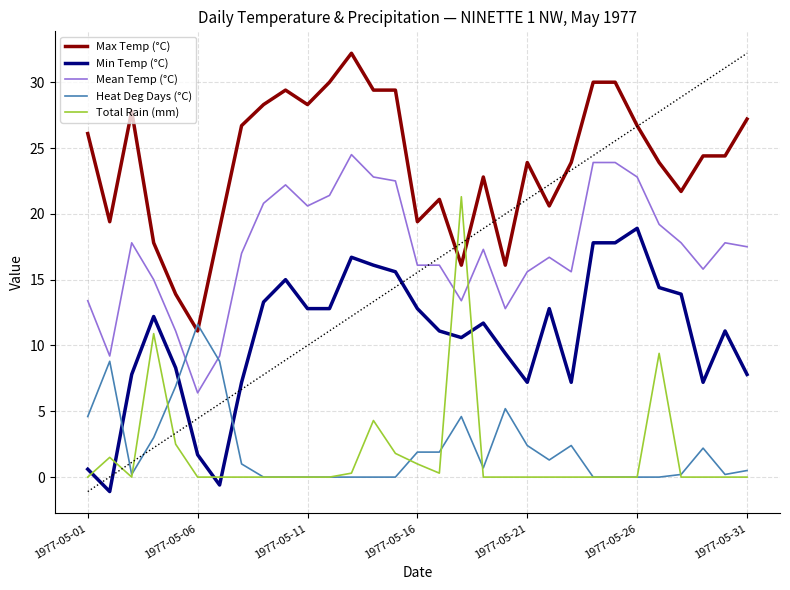

Does the chart have visible grid lines?

Yes